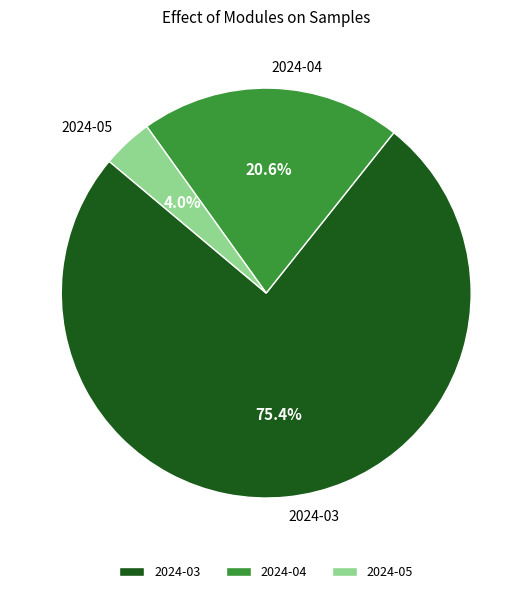

What is the smallest slice in the pie chart?

2024-05